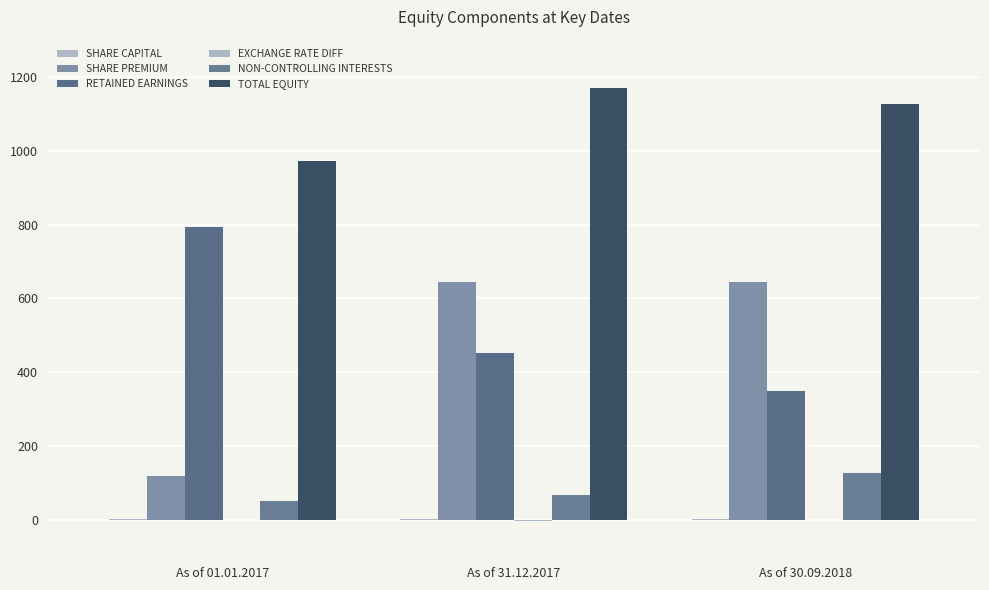

List the series in order of their peak value, lowest first.

EXCHANGE RATE DIFF, SHARE CAPITAL, NON-CONTROLLING INTERESTS, SHARE PREMIUM, RETAINED EARNINGS, TOTAL EQUITY